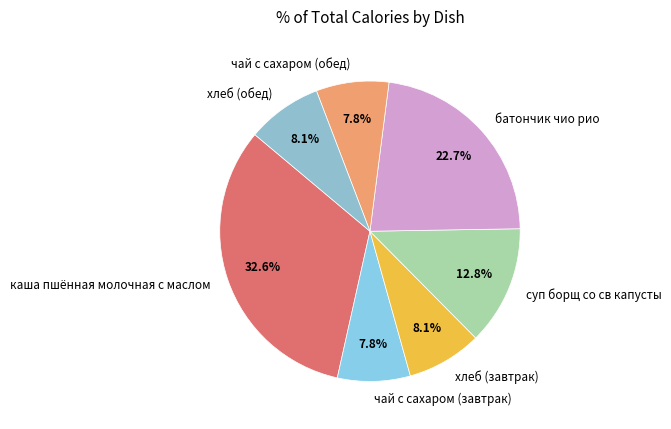

How many segments does this pie chart have?

7